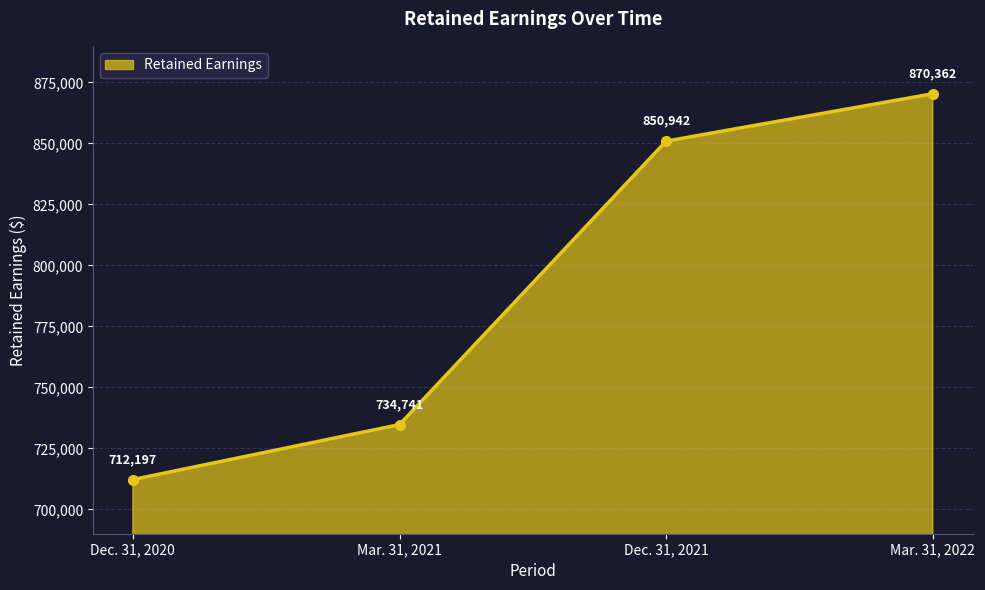

What is the sum of all values?

3168242